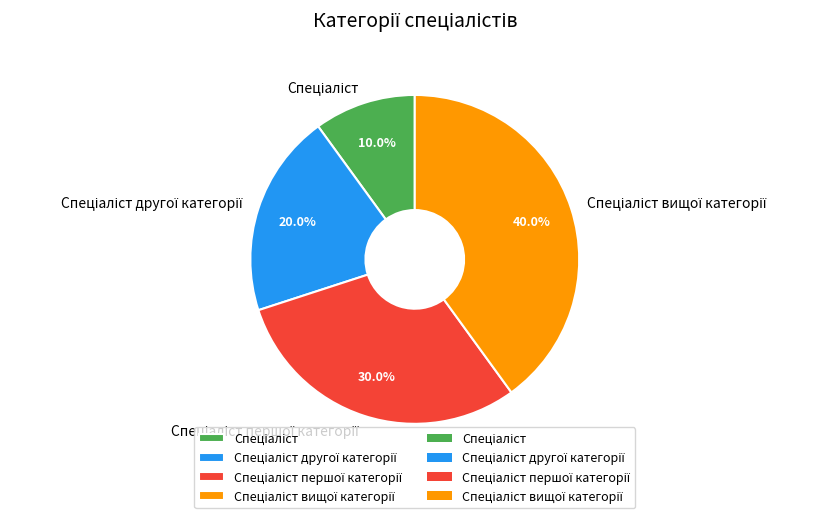

Is there any slice that represents more than half of the pie?

No